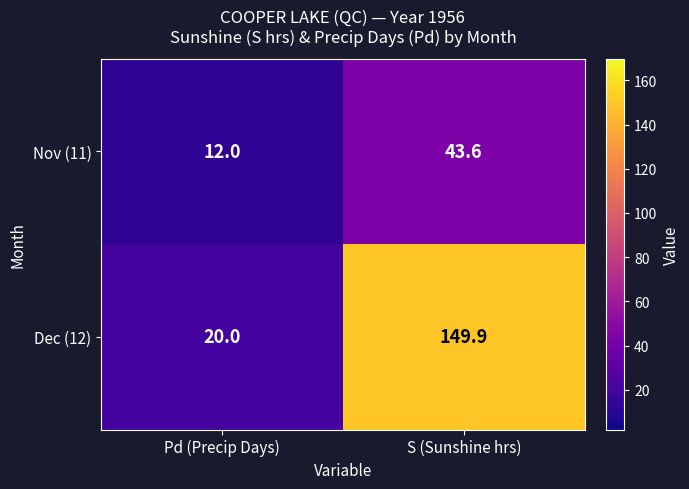

At Pd (Precip Days), list the series in order from largest to smallest.

Dec (12), Nov (11)